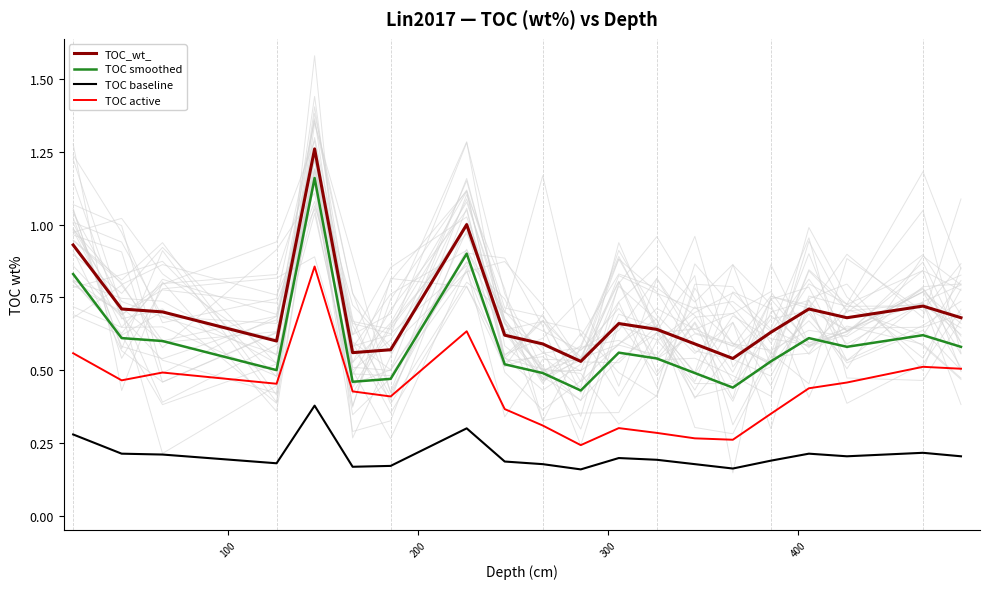

True or false: TOC smoothed and TOC baseline cross at least once.

False